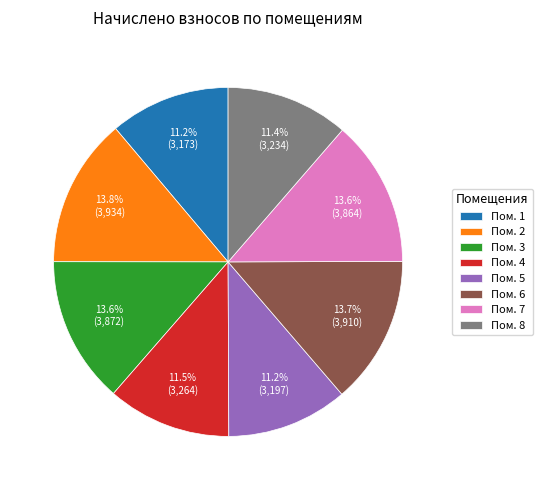

How much of the chart is everything except Пом. 2?

86.2%